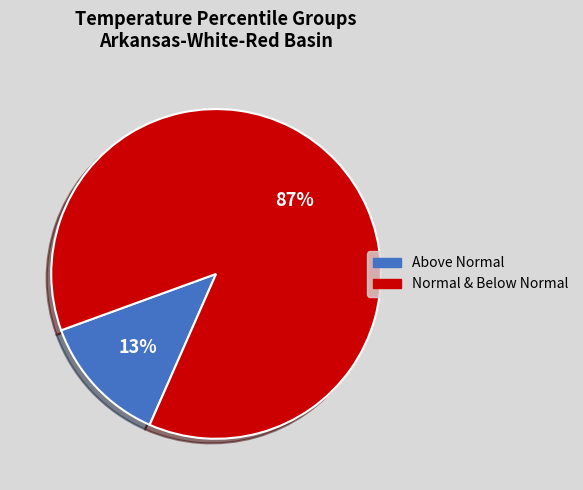

Does any single category account for the majority?

Yes